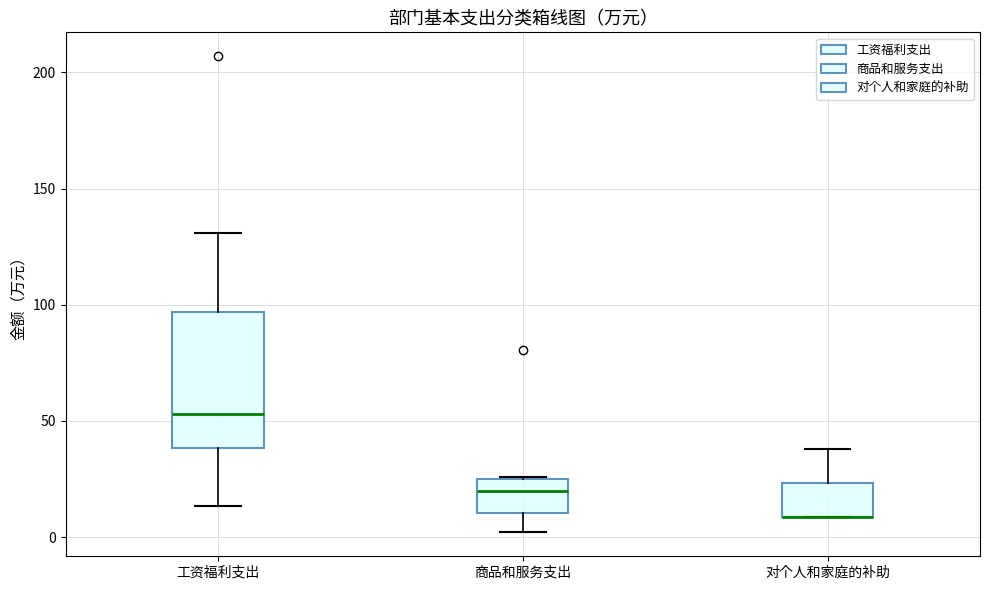

Reading left to right, read every box against the y-axis: the position of its median line, the range the box covers, and the ends of its whiskers. The values are not printed on the chart, so give them approximately, as read against the axis.

工资福利支出: median 55, box 40 to 95, whiskers 15 to 130
商品和服务支出: median 20, box 10 to 25, whiskers 0 to 25
对个人和家庭的补助: median 10 (drawn on the box's lower edge), box 10 to 25, whiskers 10 to 40